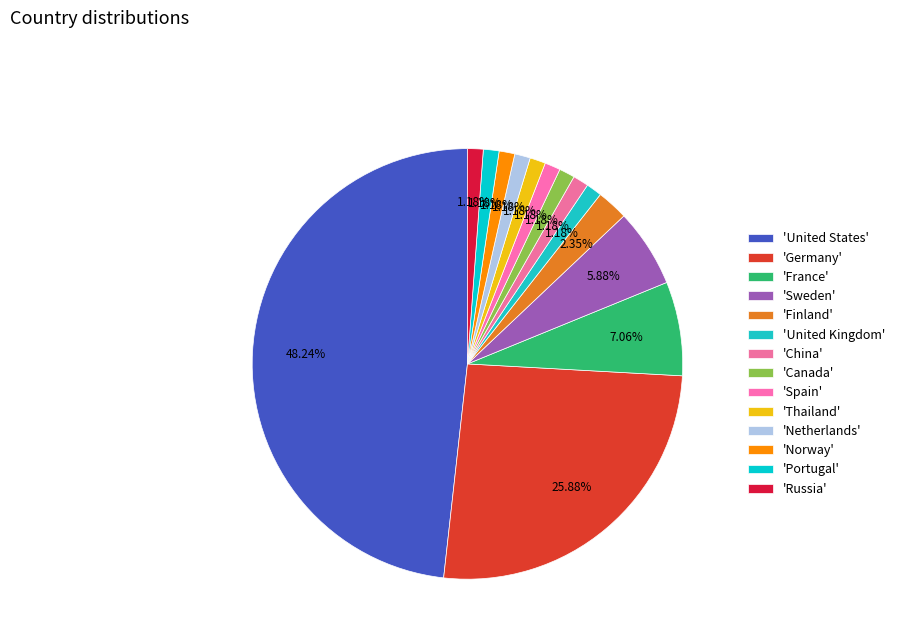

What is the largest slice in the pie chart?

'United States'